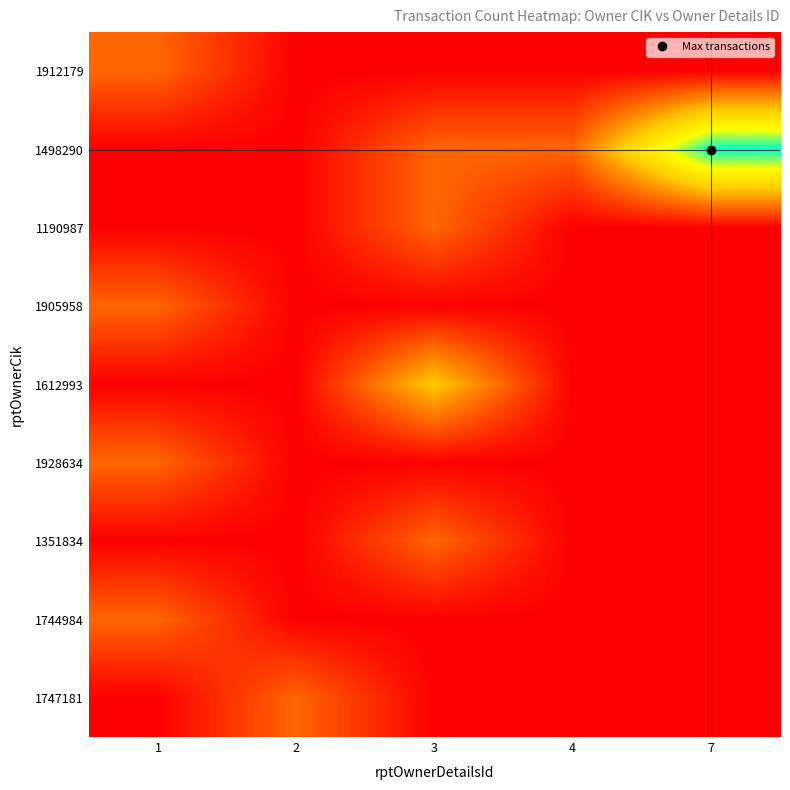

Reading left to right, extract all data points from this chart.

1912179: 1=1	2=0	3=0	4=0	7=0
1498290: 1=0	2=0	3=1	4=1	7=4
1190987: 1=0	2=0	3=1	4=0	7=0
1905958: 1=1	2=0	3=0	4=0	7=0
1612993: 1=0	2=0	3=2	4=0	7=0
1928634: 1=1	2=0	3=0	4=0	7=0
1351834: 1=0	2=0	3=1	4=0	7=0
1744984: 1=1	2=0	3=0	4=0	7=0
1747181: 1=0	2=1	3=0	4=0	7=0